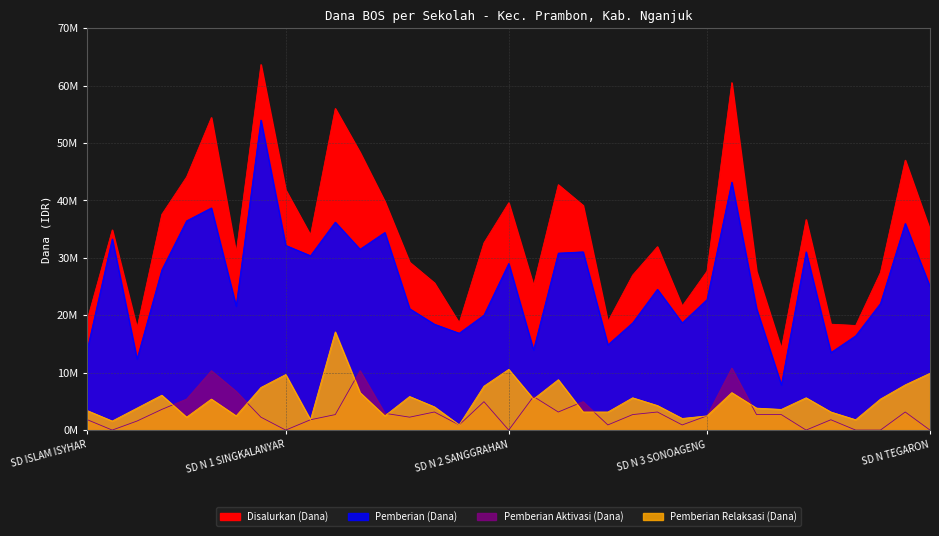

How many data points does each series have?

35